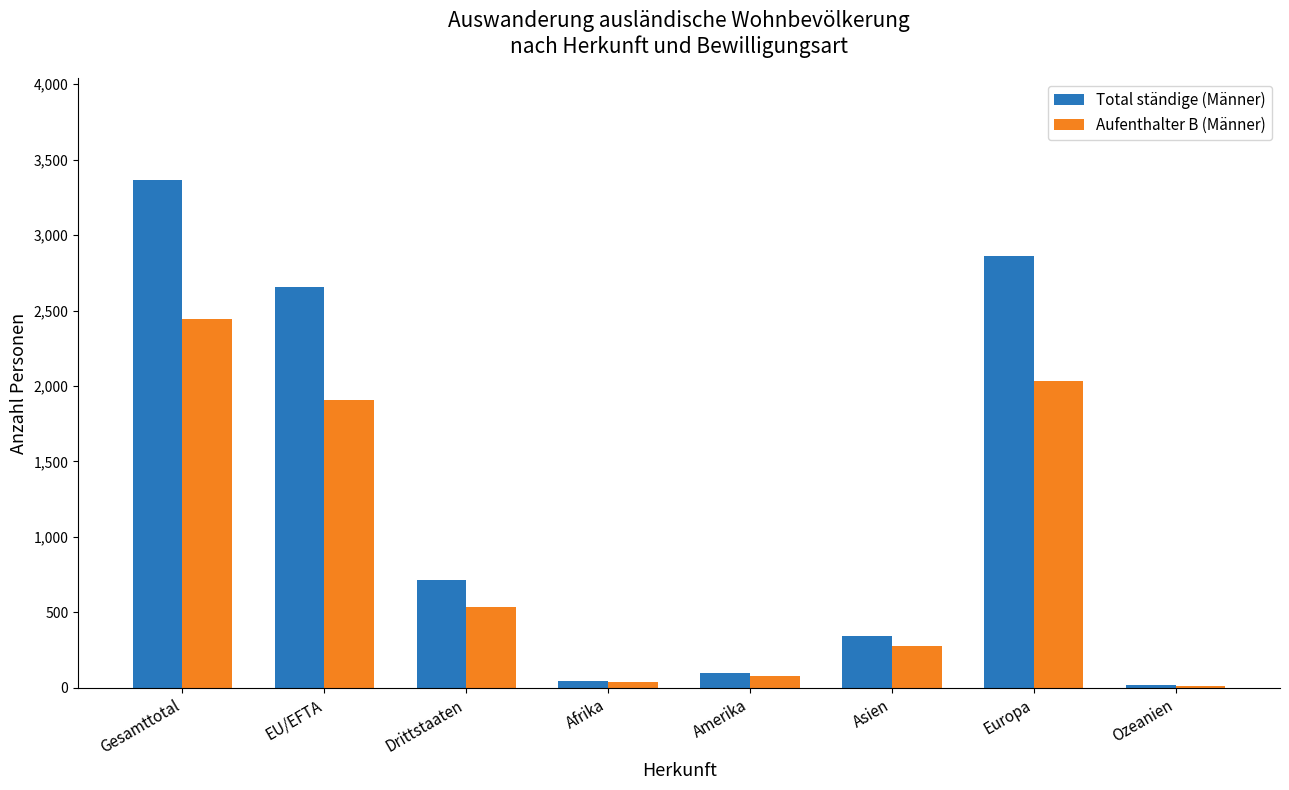

What is the difference between the Total ständige (Männer) values at Drittstaaten and Europa?

2150